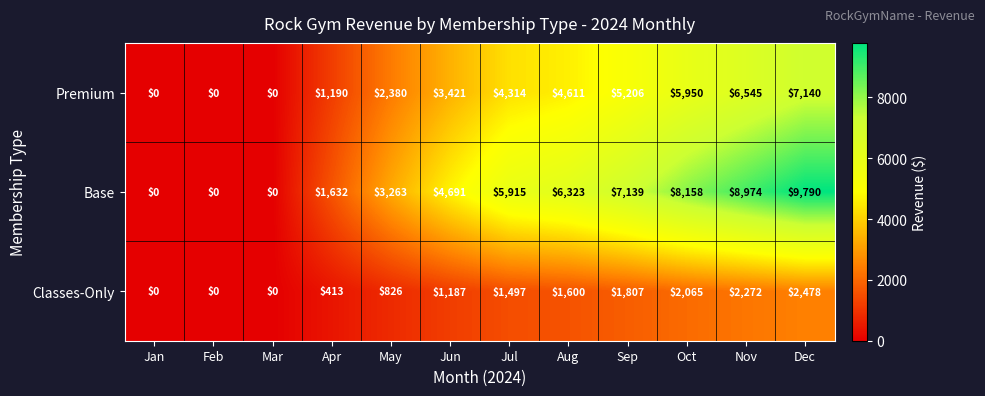

What is the maximum value for Classes-Only?

2478